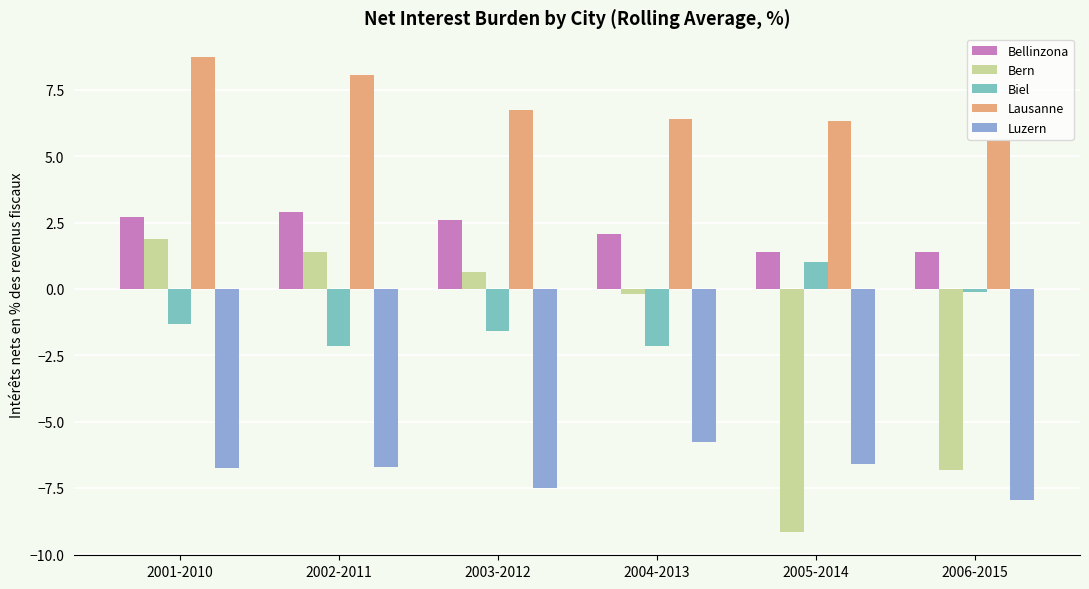

What is the greatest value displayed?

8.7